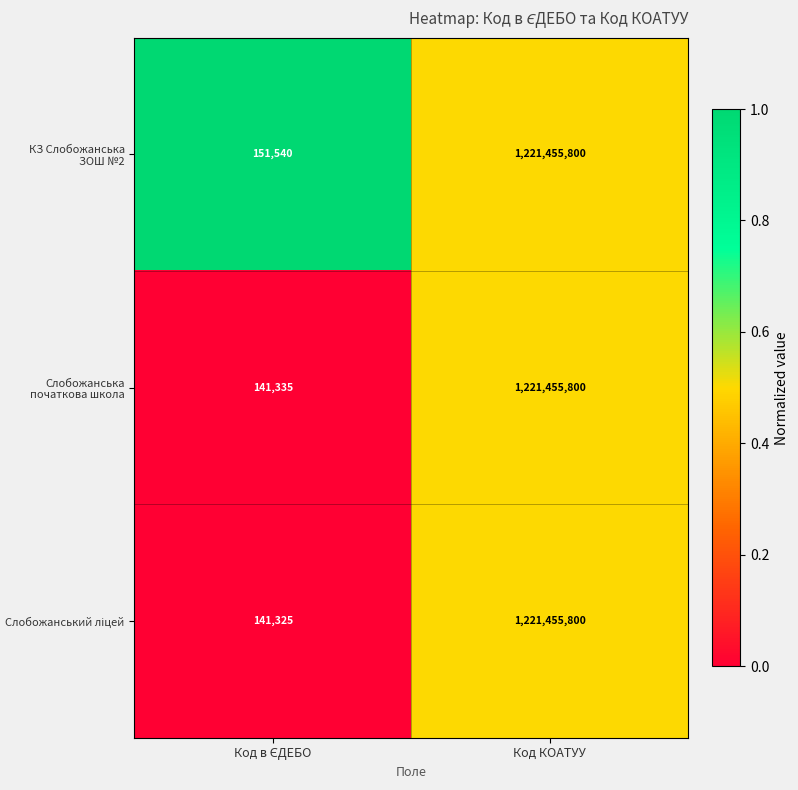

What is the total value across all series at Код КОАТУУ?

3664367400